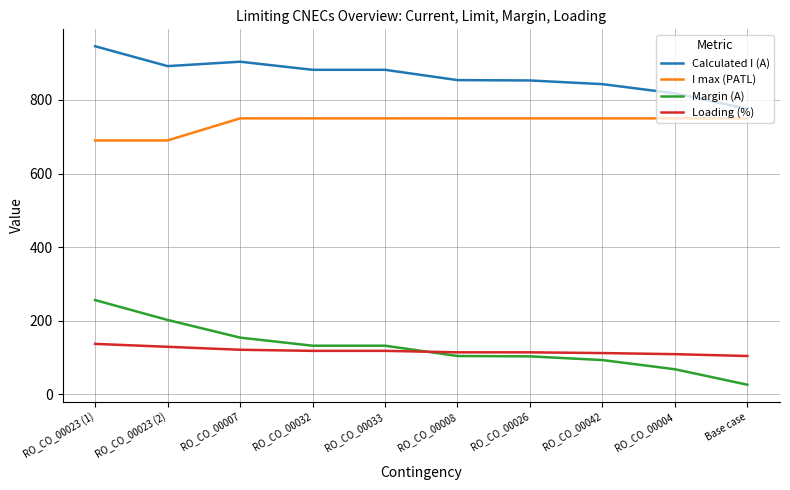

True or false: Loading (%) has a value of 31 at RO_CO_00004.

False